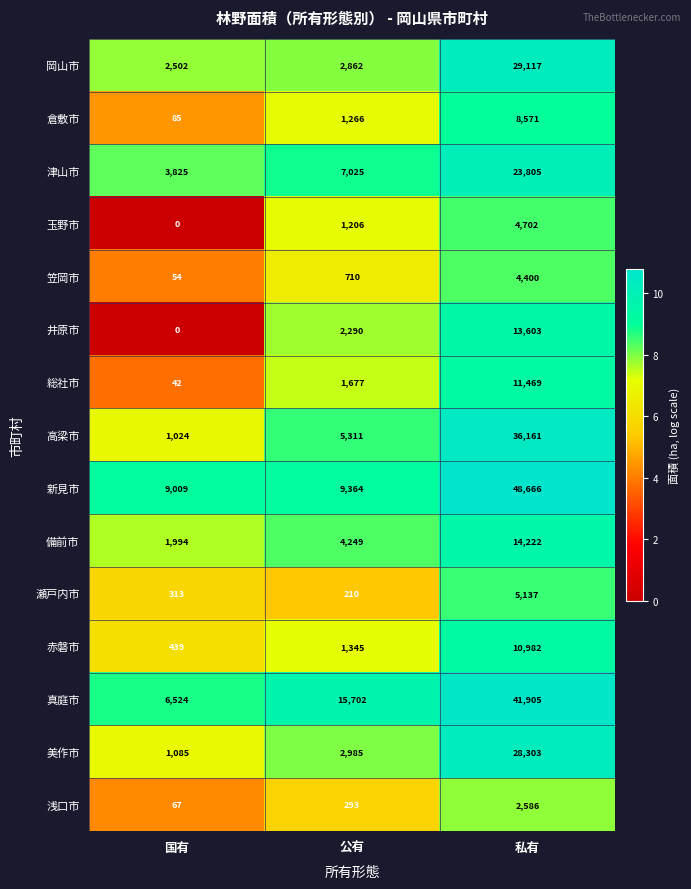

At which category does the chart reach its peak across all series?

私有